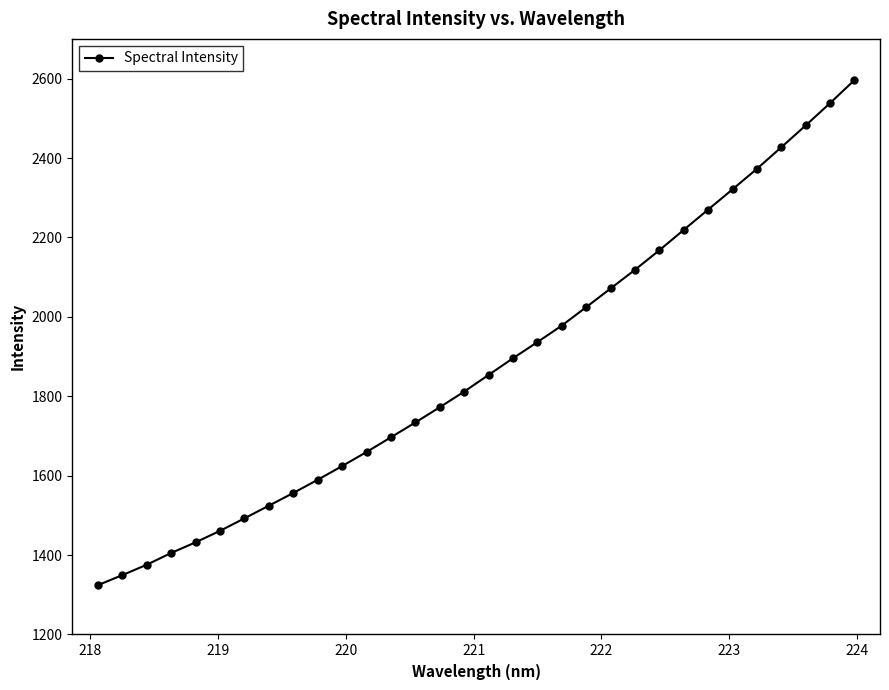

What is the value of the 14th point from the left?

1734.0